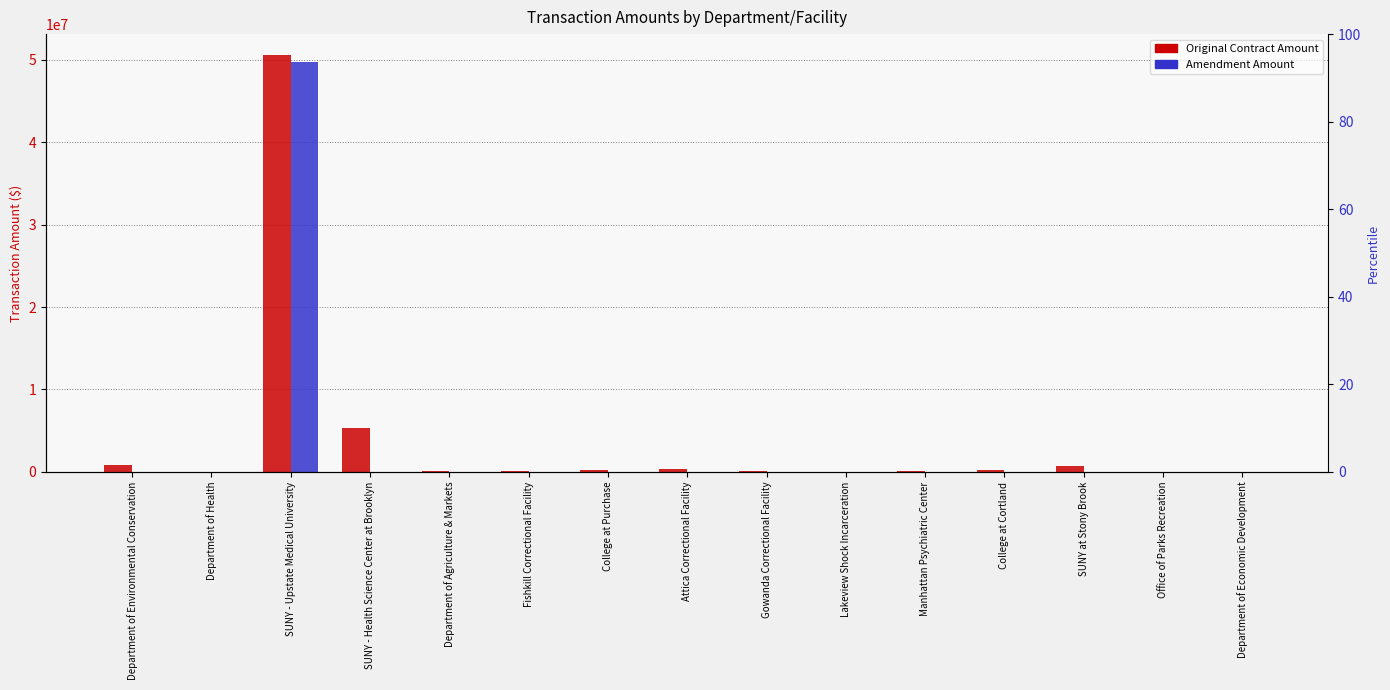

How many bars are there in each group?

2